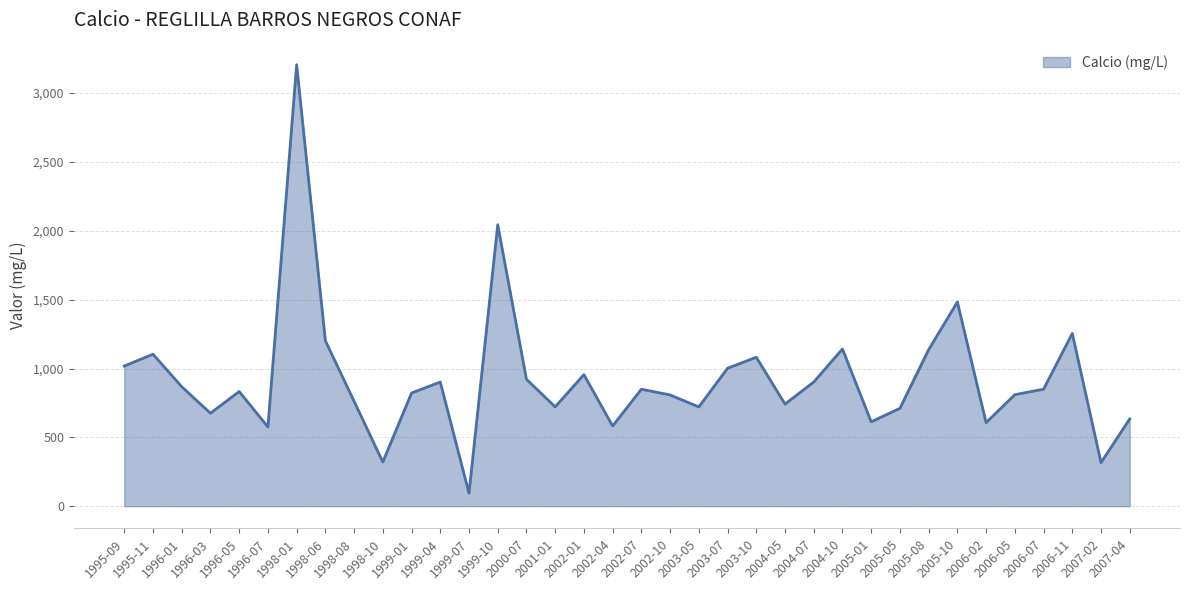

How many points are lower than both their immediate neighbors (excluding endpoints)?

11